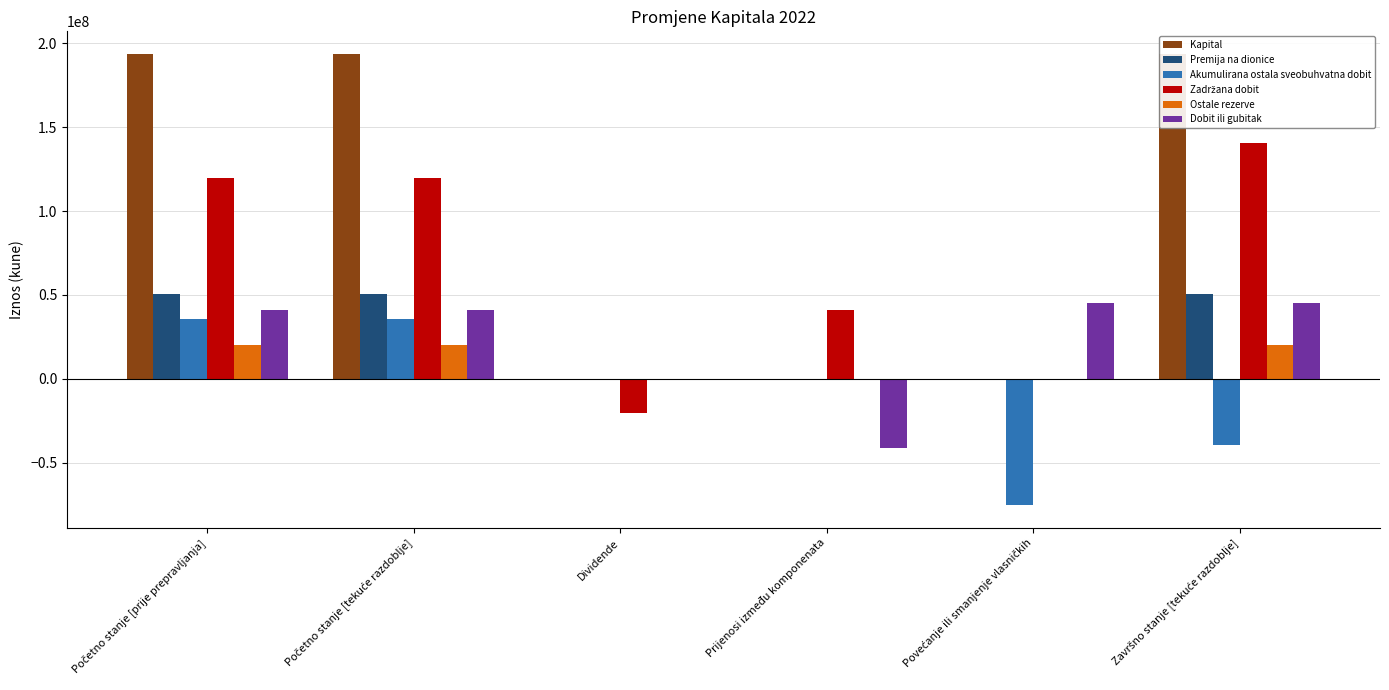

What is the label of the 4th bar from the right?

Dividende